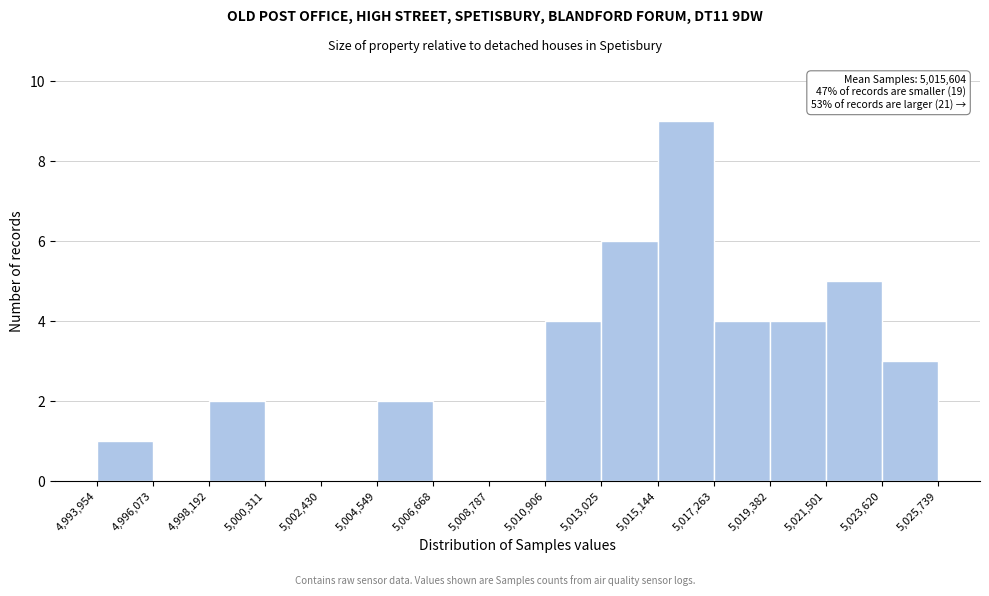

Which range on the x-axis has the tallest bar?

5,015,144 to 5,017,263